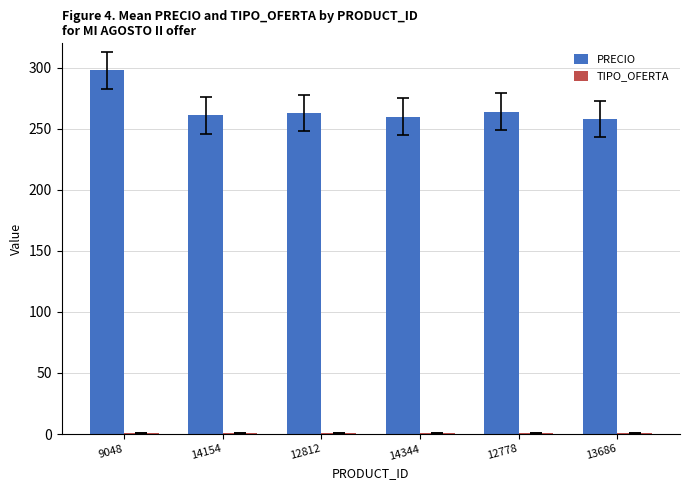

How many data points does each series have?

6